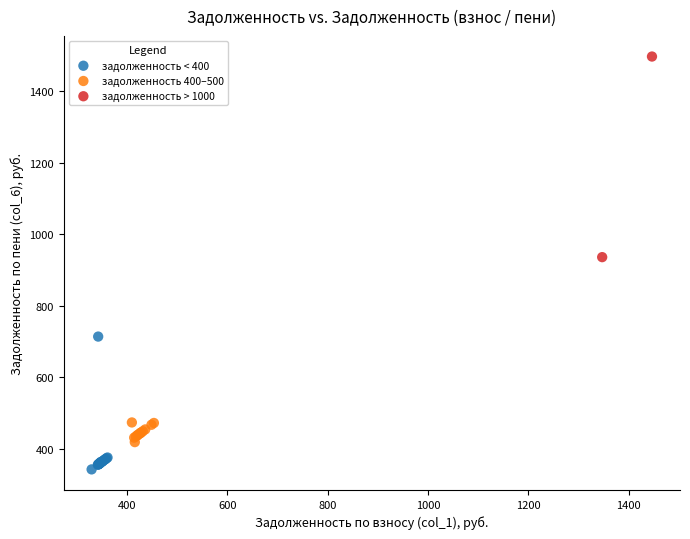

What are all the series names shown in the legend?

задолженность < 400, задолженность 400–500, задолженность > 1000